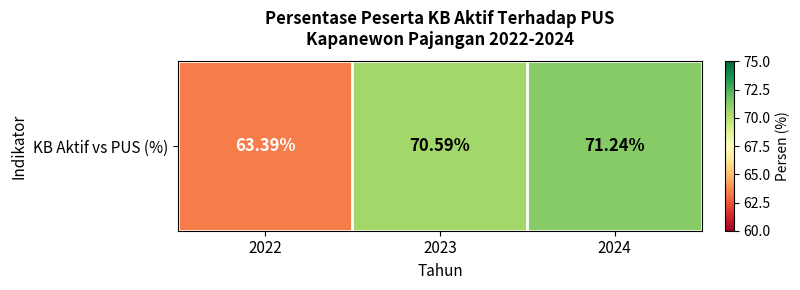

How many values are below 70?

1